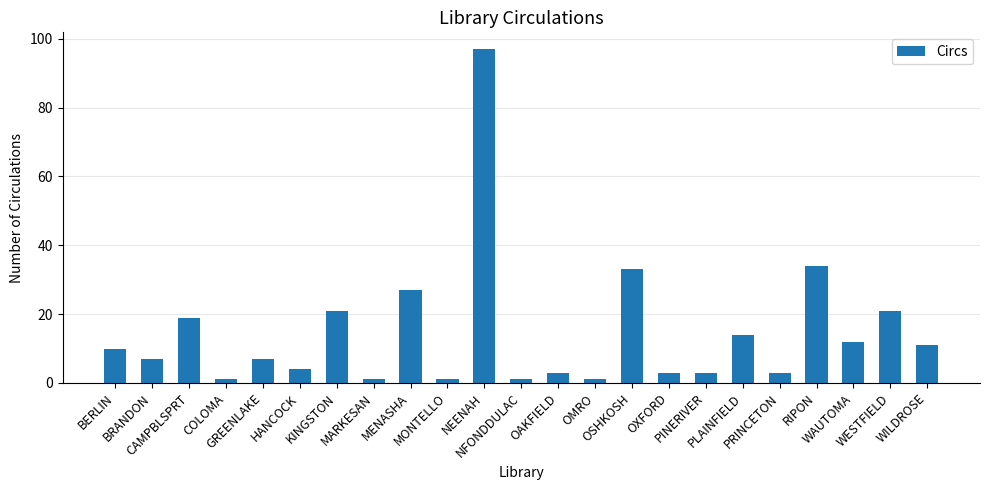

Where is the data nearest to the value 49?

RIPON